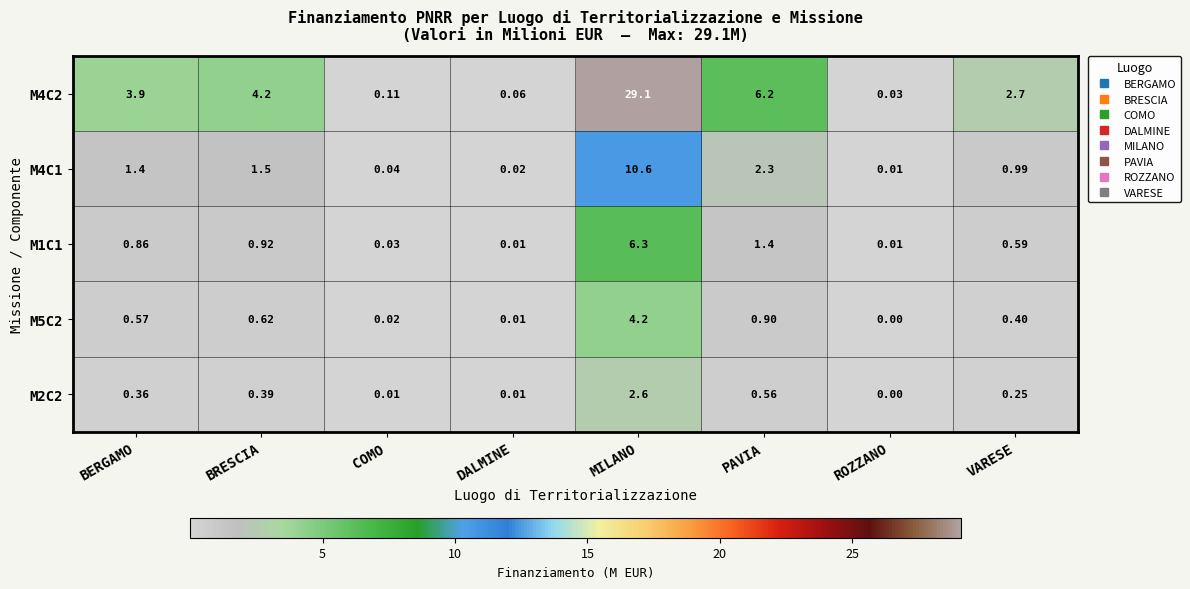

Count the number of categories in the chart.

8